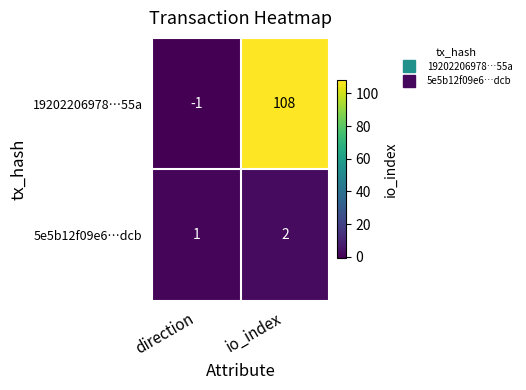

At how many categories does at least one series exceed 98?

1